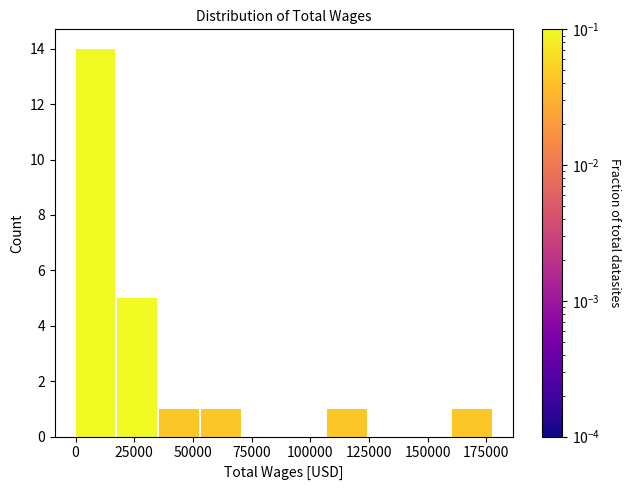

Around what value on the x-axis is the tallest bar? Give the approximate position of its centre, as read against the axis.

10000